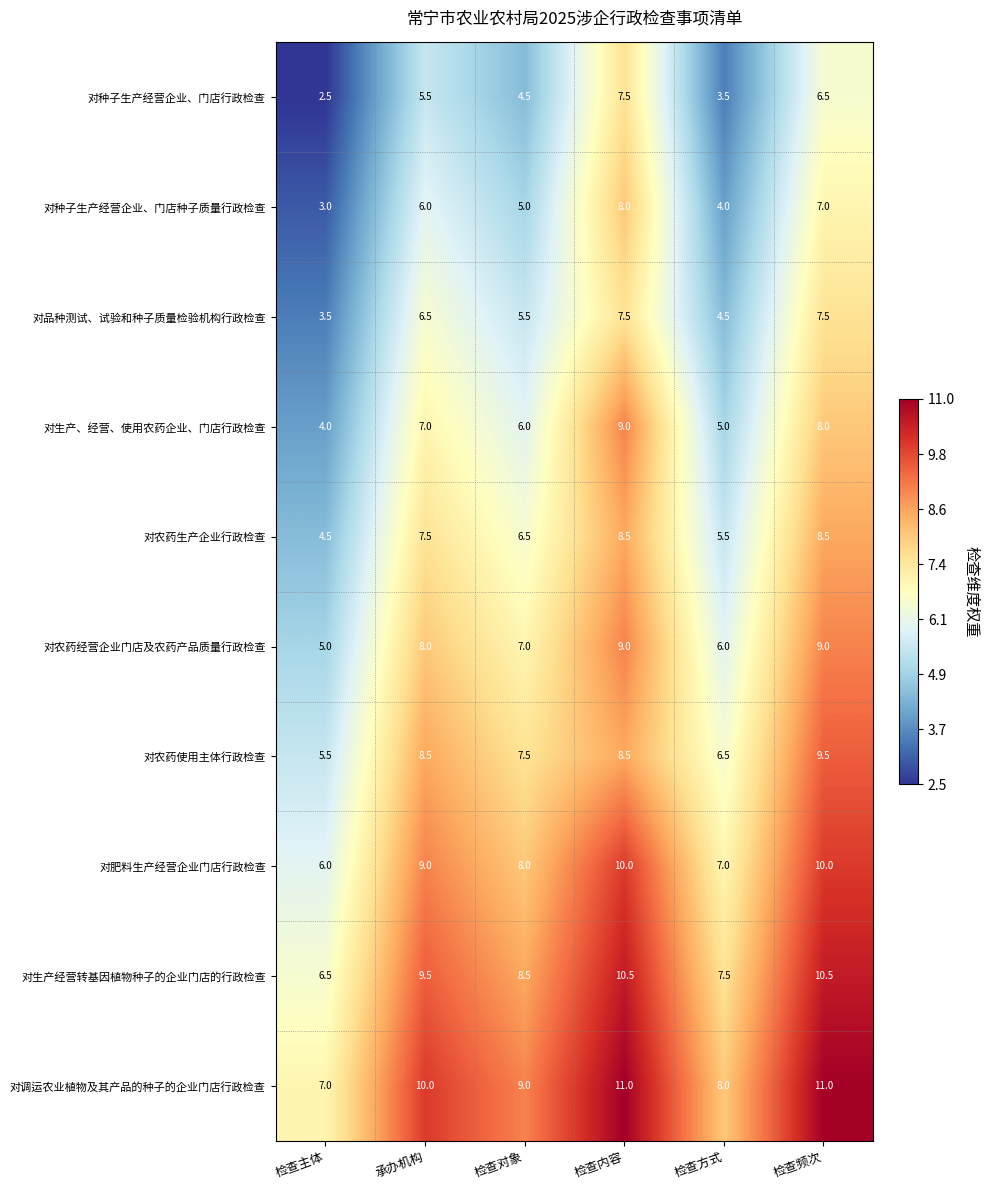

How many values in the 对品种测试、试验和种子质量检验机构行政检查 series exceed 6?

3